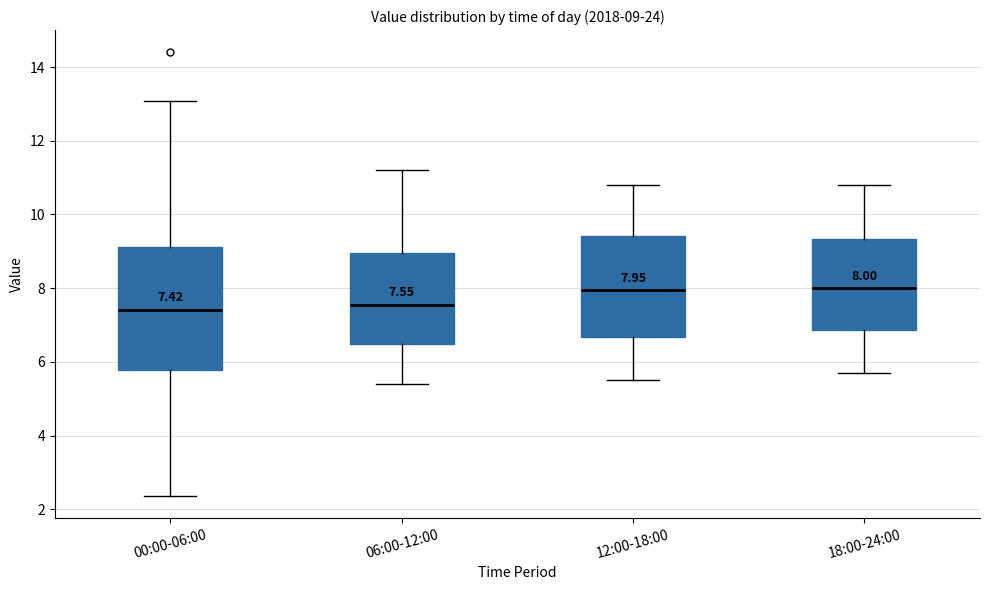

Comparing the boxes themselves (not the whiskers), which one is the tallest?

00:00-06:00